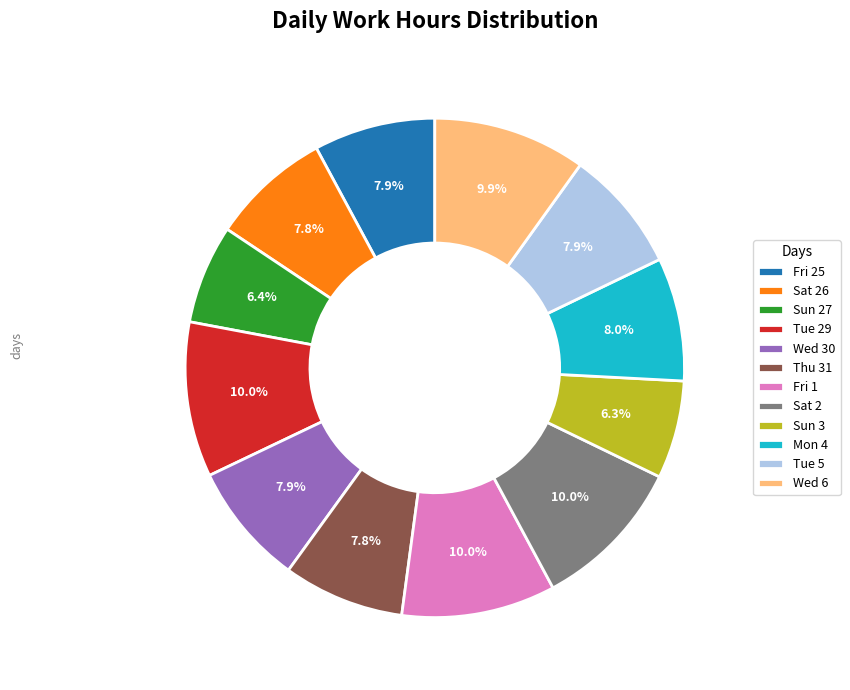

What percentage is the Fri 1 slice, to the nearest percent?

10%